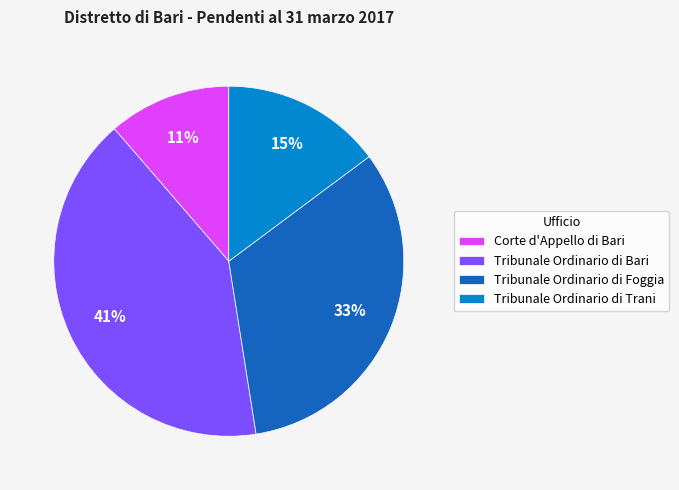

To the nearest percent, what portion does Tribunale Ordinario di Foggia represent?

33%